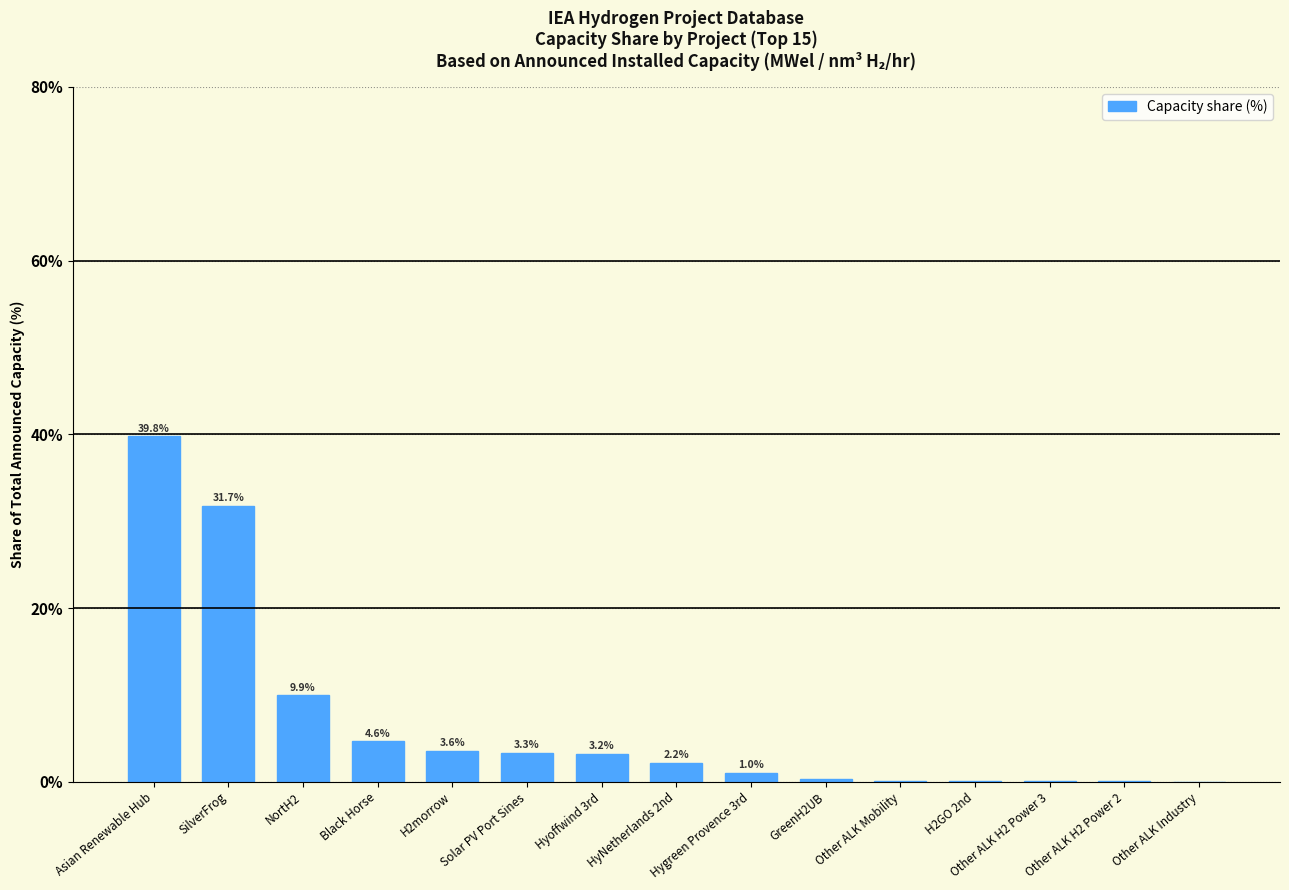

What is the maximum value shown in the chart?

39.8